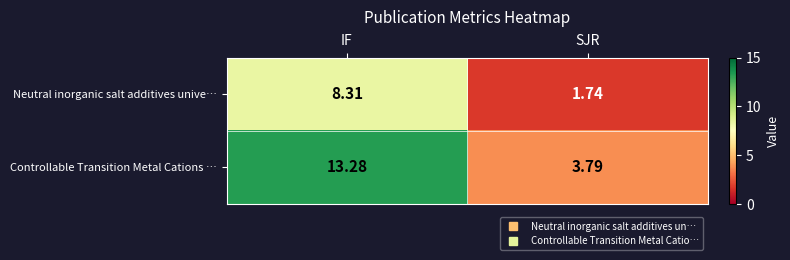

Rank the series by their average value, from highest to lowest.

Controllable Transition Metal Cations …, Neutral inorganic salt additives unive…